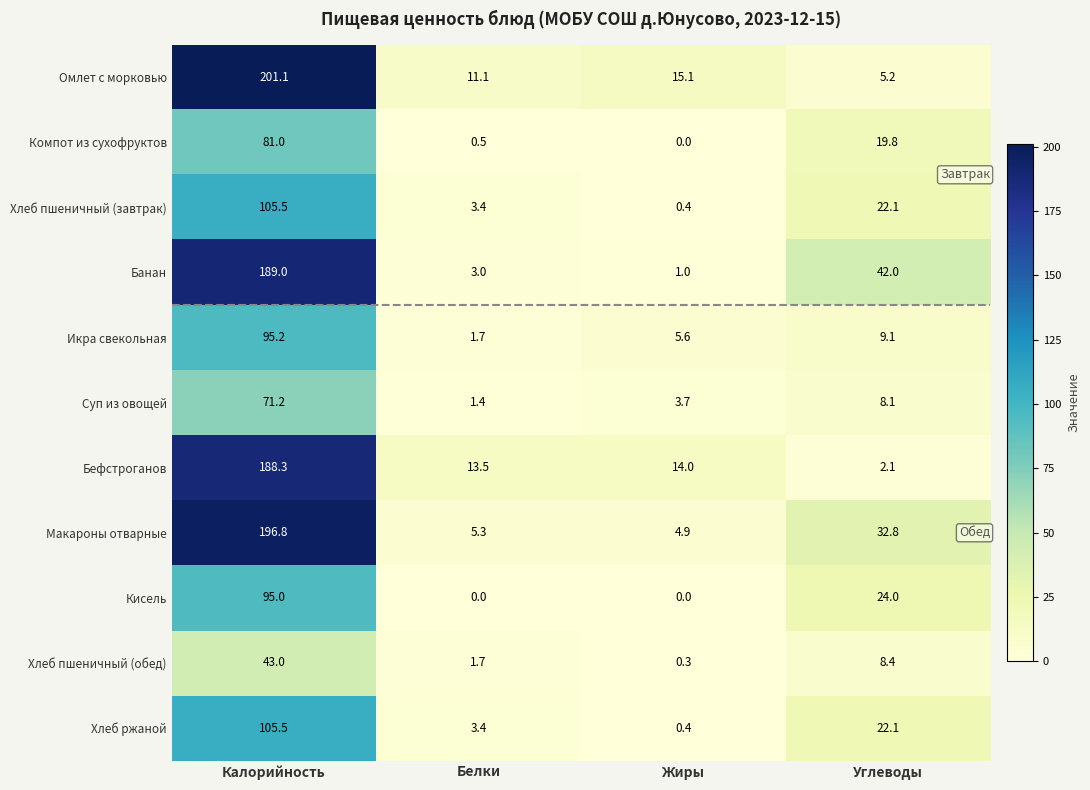

At which category is the sum across all series the highest?

Калорийность